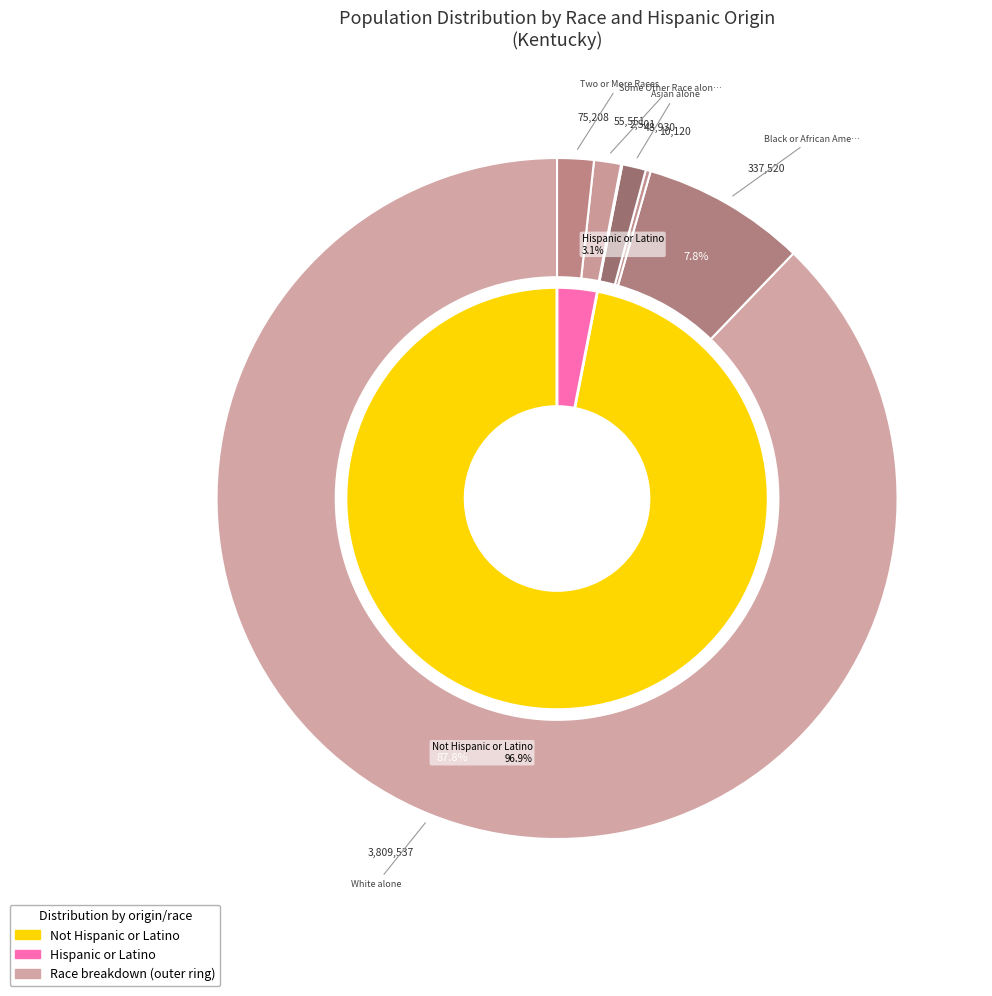

Count the number of slices in the pie.

7